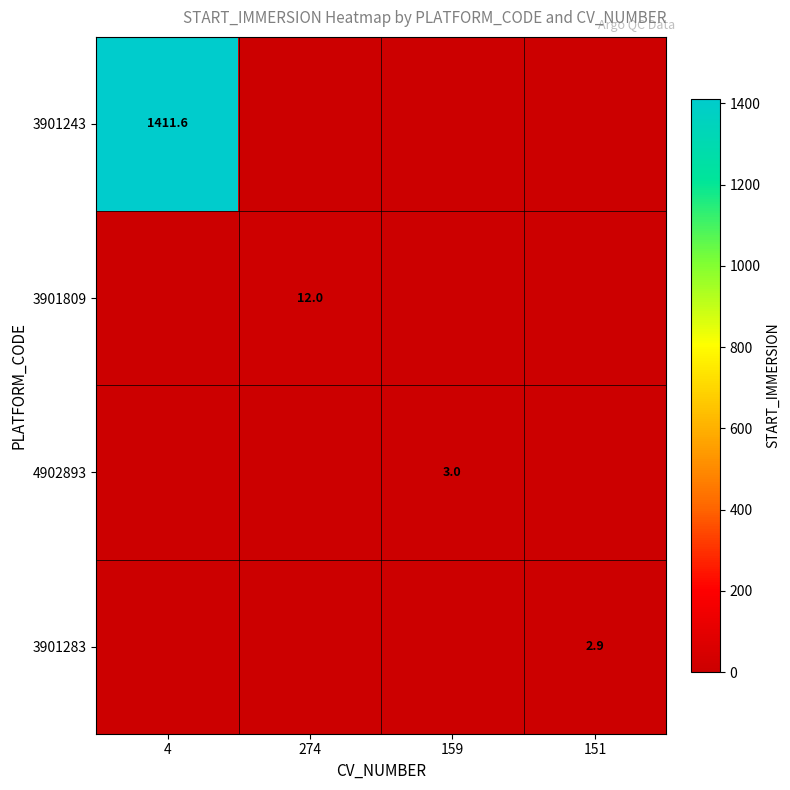

Is it true that 3901283 equals 1.4 at 151?

False